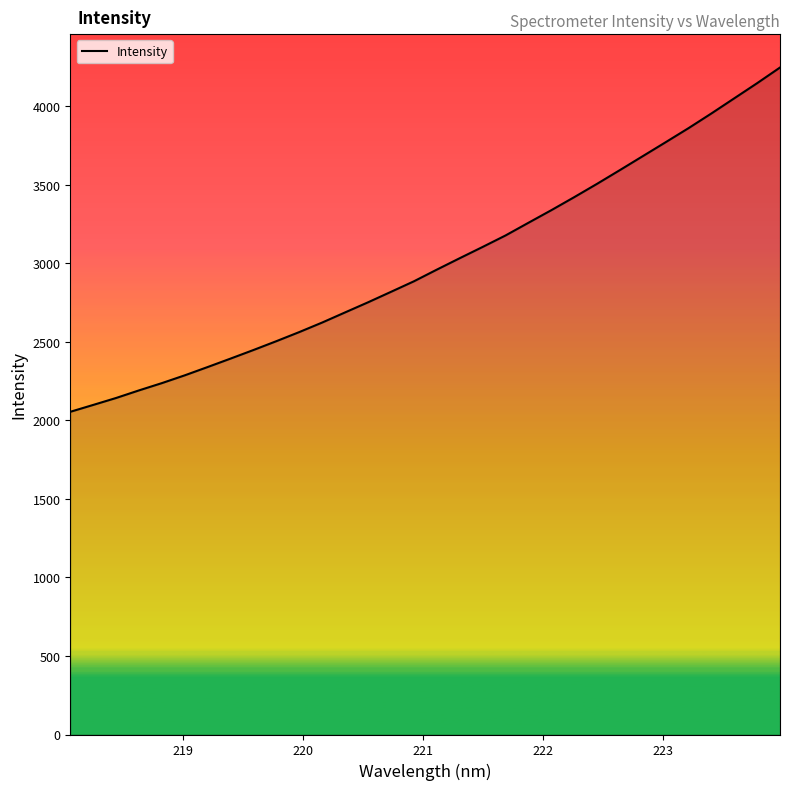

How many values exceed 2959?

16